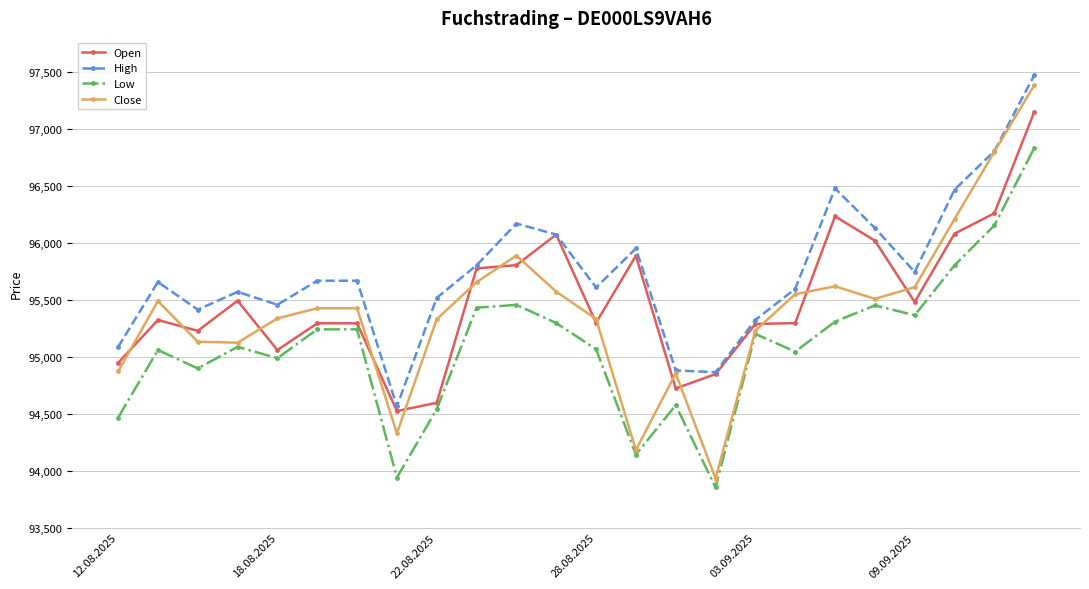

What is the difference between the maximum and second lowest values in the Low series?

2892